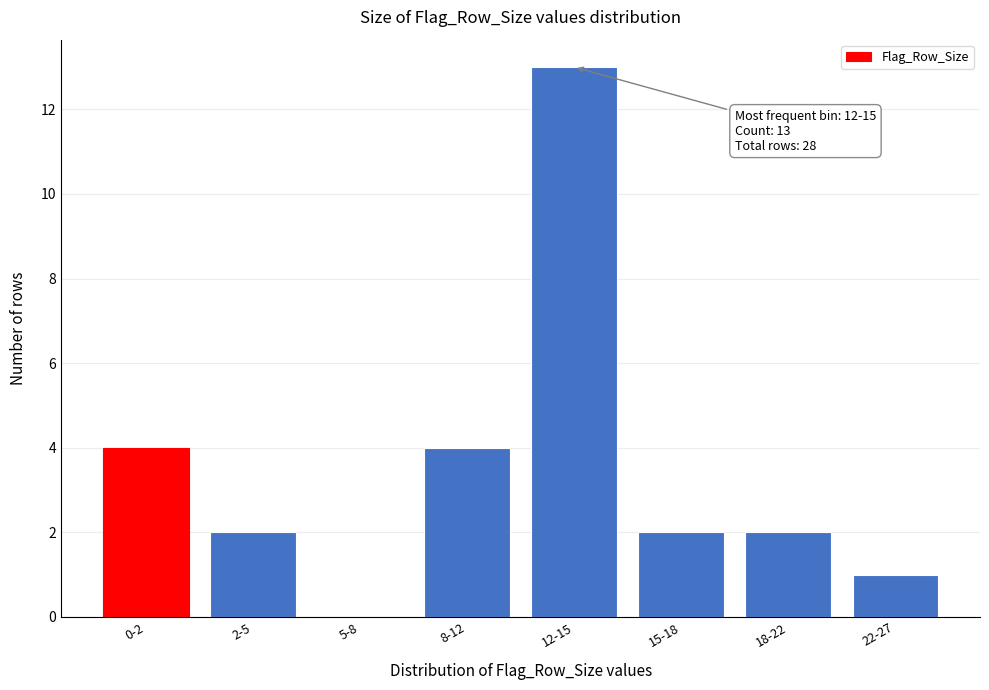

Reading left to right, list all the values displayed in this chart.

0-2=4	2-5=2	5-8=0	8-12=4	12-15=13	15-18=2	18-22=2	22-27=1